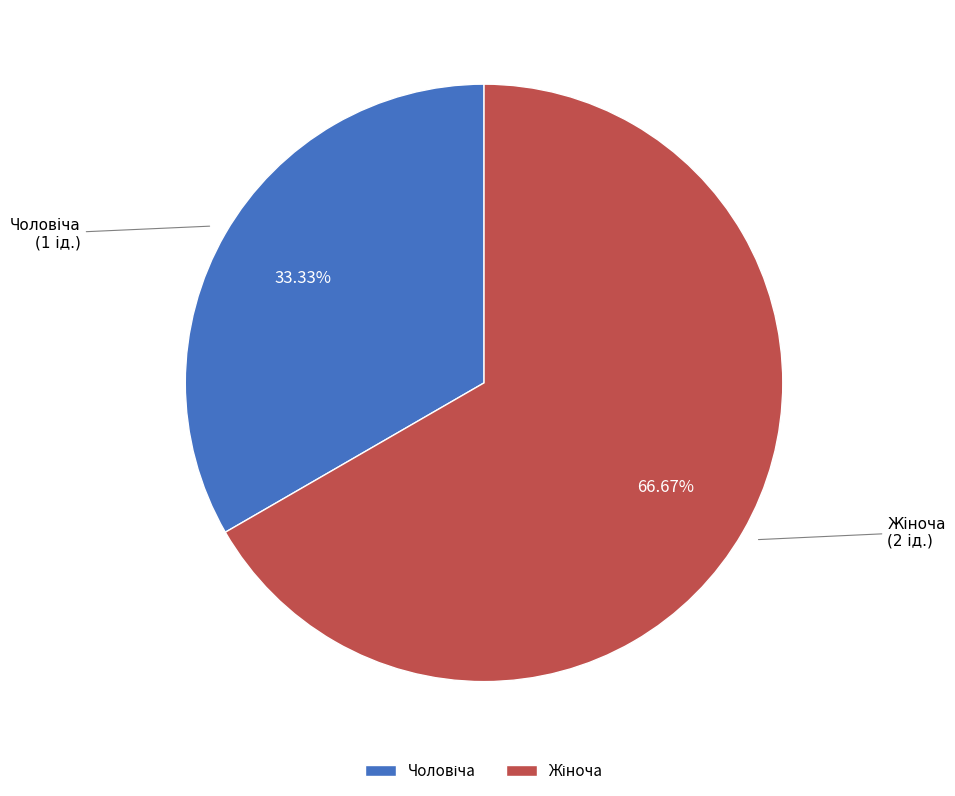

Is there a majority slice in this chart?

Yes